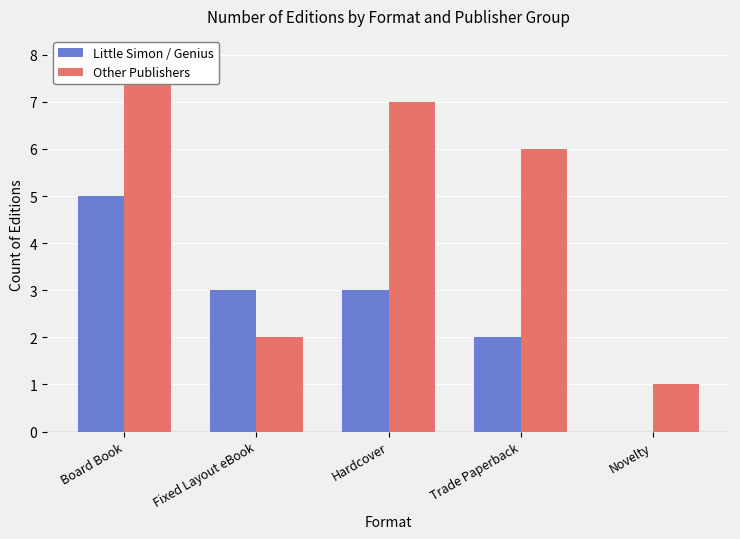

How many groups of bars are there?

5